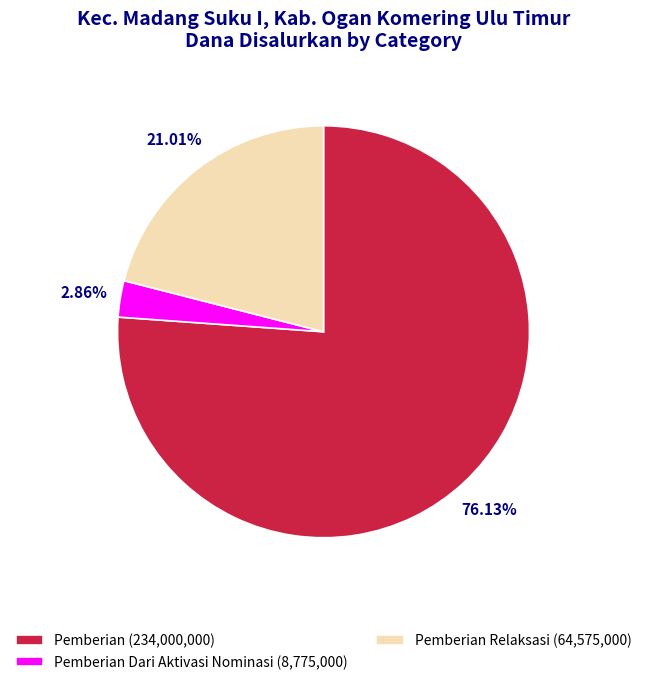

How many segments does this pie chart have?

3